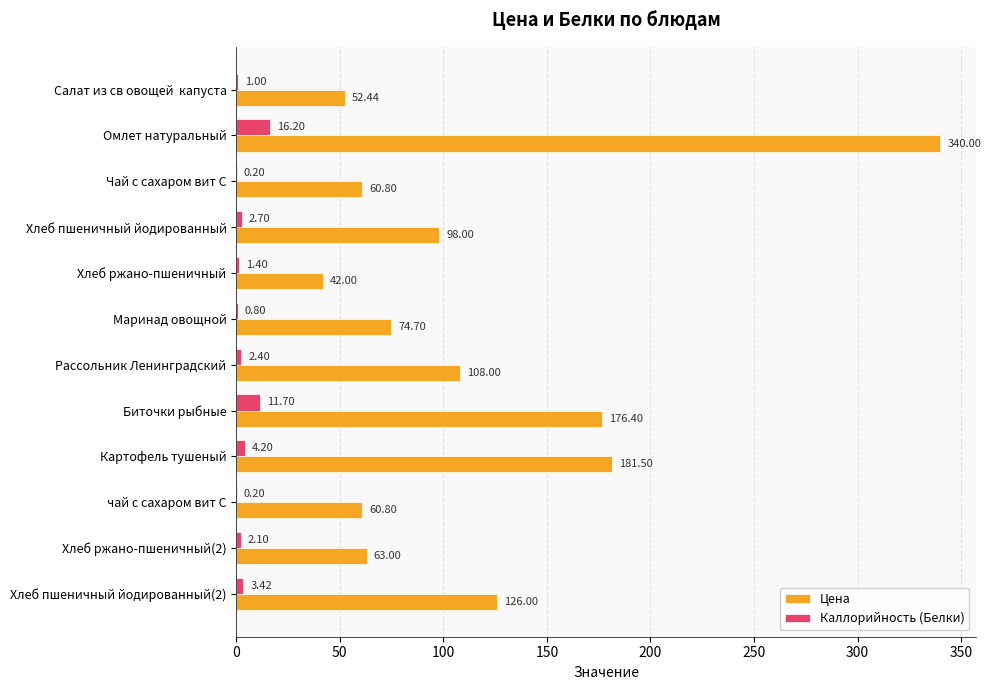

What is the sum of all Цена values?

1383.6